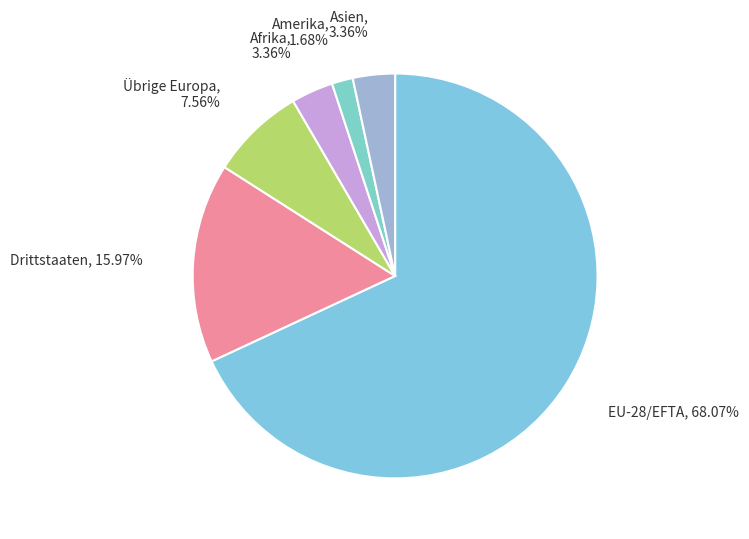

What is the largest slice in the pie chart?

EU-28/EFTA